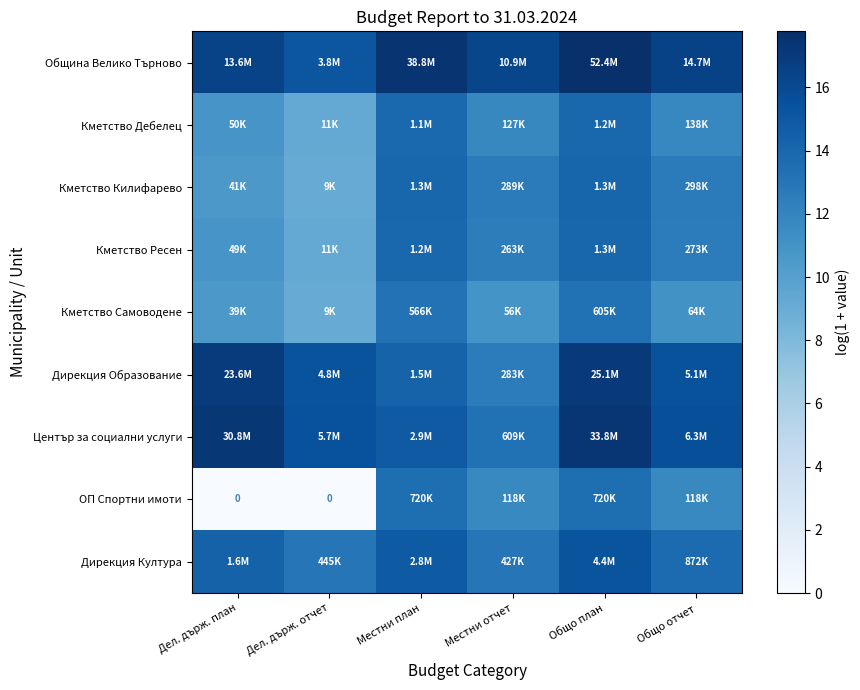

At which label does Кметство Самоводене first exceed 11?

Местни план